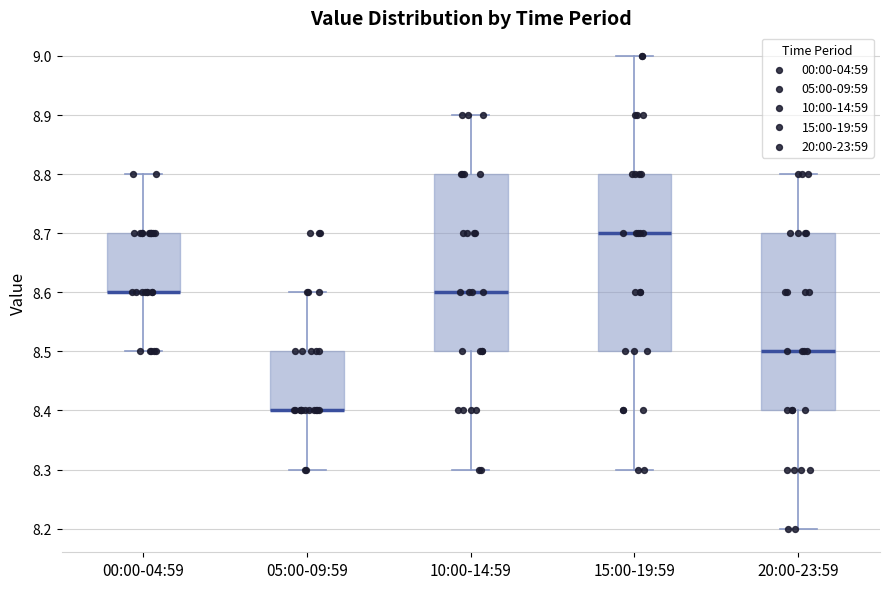

Reading left to right, transcribe this box plot: for each box, give where its median line is, the range the box spans, and where its two whiskers end, as read against the y-axis. The values are not printed on the chart, so give them approximately, as read against the axis.

00:00-04:59: median 8.6 (drawn on the box's lower edge), box 8.6 to 8.7, whiskers 8.5 to 8.8
05:00-09:59: median 8.4 (drawn on the box's lower edge), box 8.4 to 8.5, whiskers 8.3 to 8.6
10:00-14:59: median 8.6, box 8.5 to 8.8, whiskers 8.3 to 8.9
15:00-19:59: median 8.7, box 8.5 to 8.8, whiskers 8.3 to 9.0
20:00-23:59: median 8.5, box 8.4 to 8.7, whiskers 8.2 to 8.8